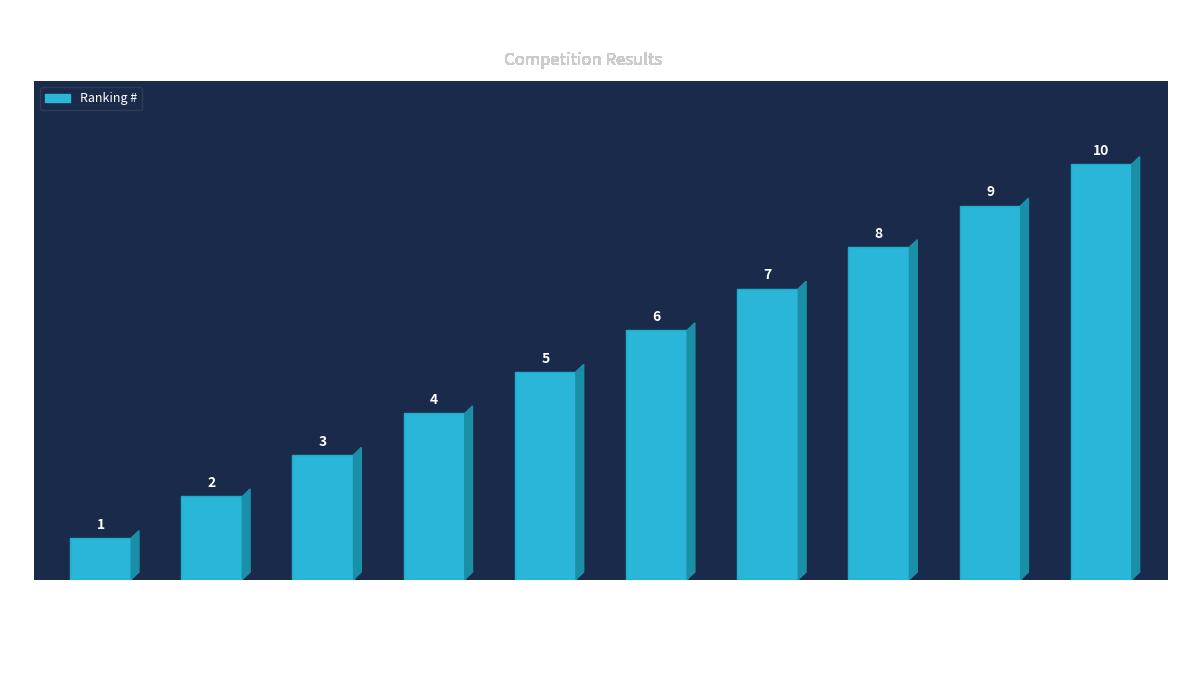

The value at Facchinetti Tommaso is 3. True or false?

True